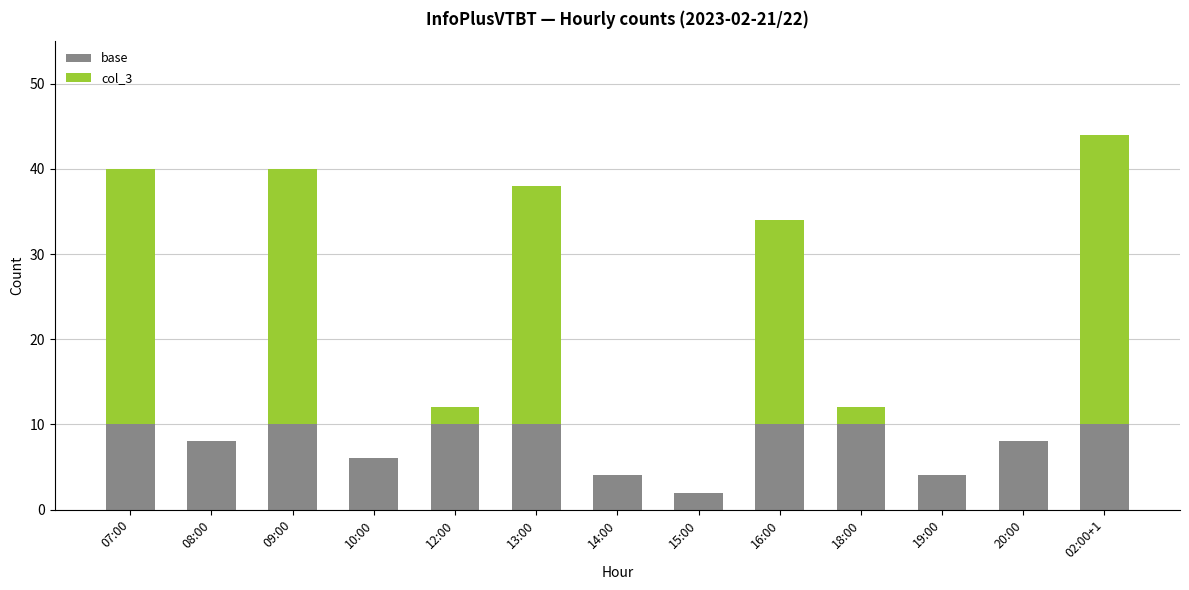

The value of base at 12:00 is 16. True or false?

False